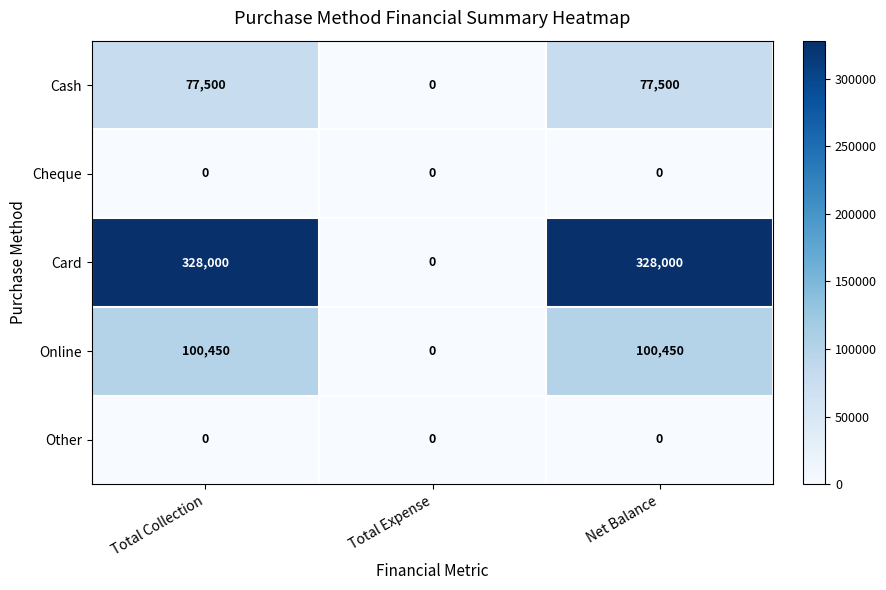

What is the greatest value displayed?

328000